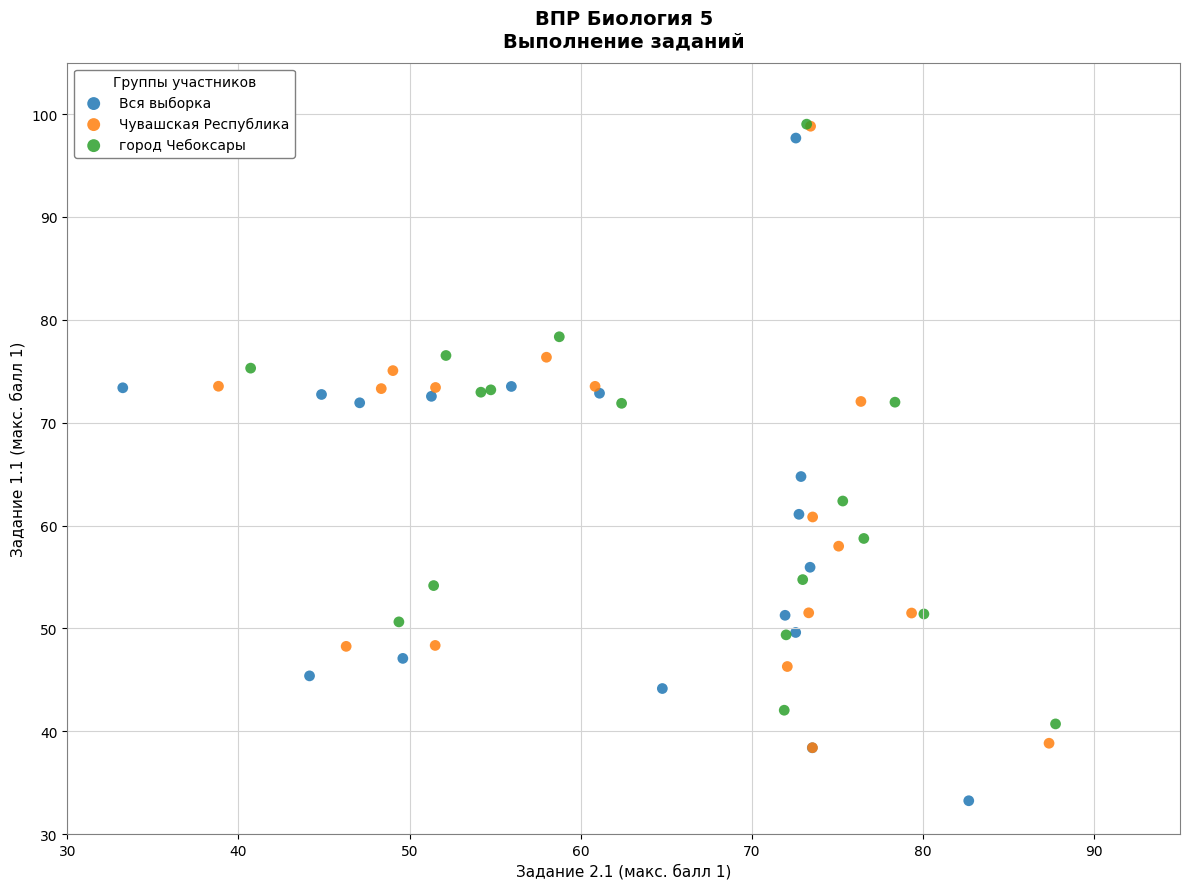

Which series contains the lowest Y value?

Вся выборка